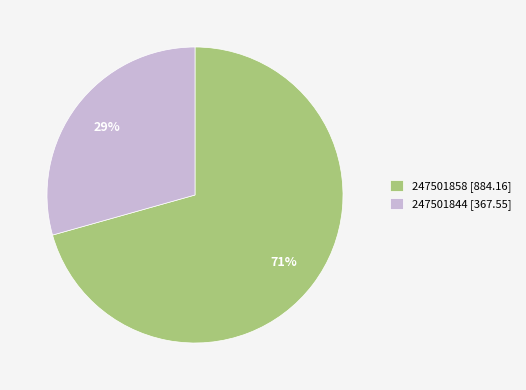

To the nearest percent, what is the combined percentage of 247501844 and 247501858?

100%